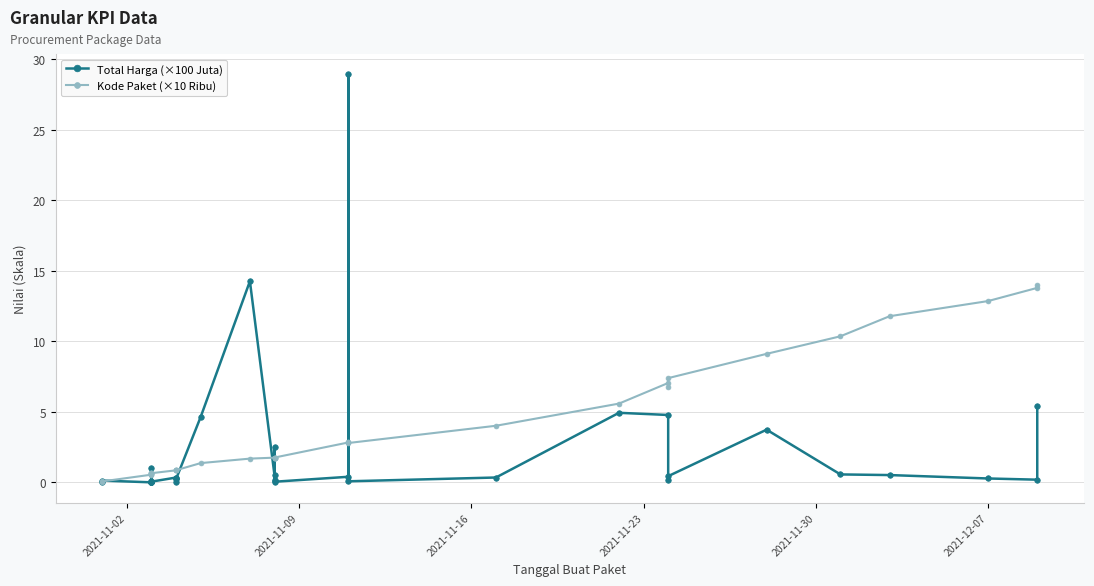

How many series are shown in this chart?

2